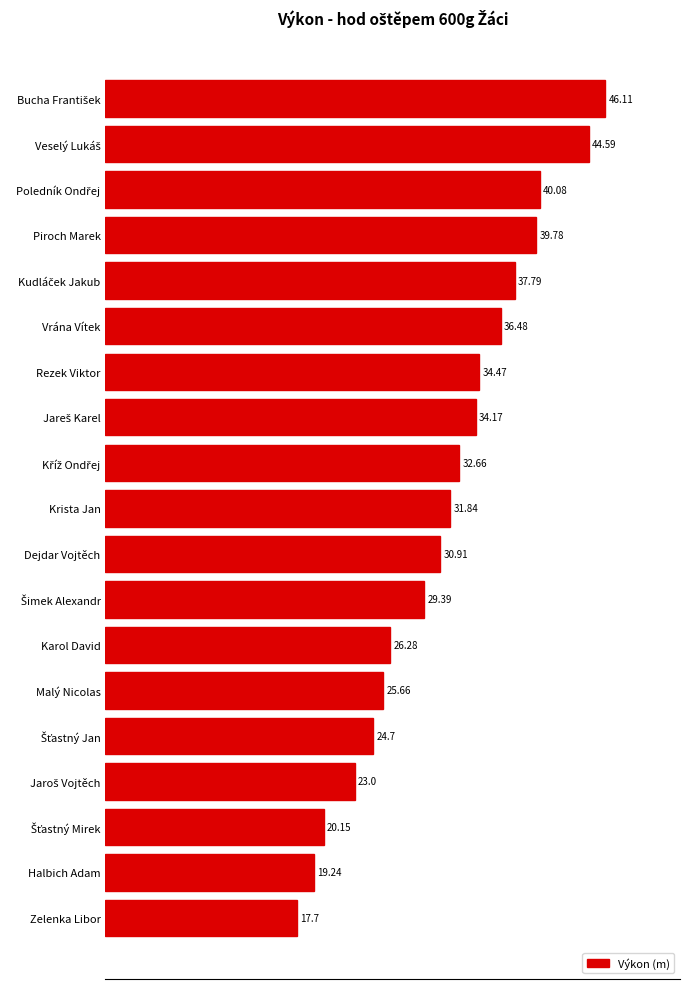

Approximately how many times larger is the value at Piroch Marek compared to Dejdar Vojtěch?

1.3